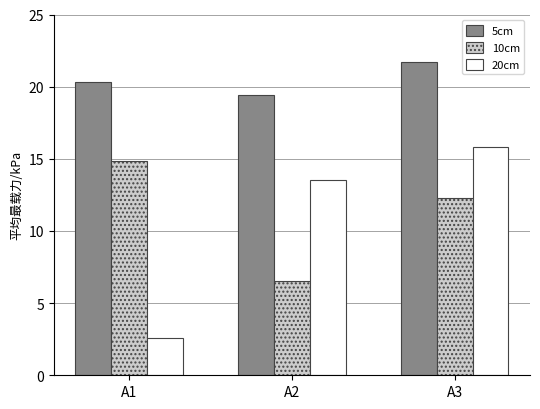

How many data points in 10cm are above 12?

2